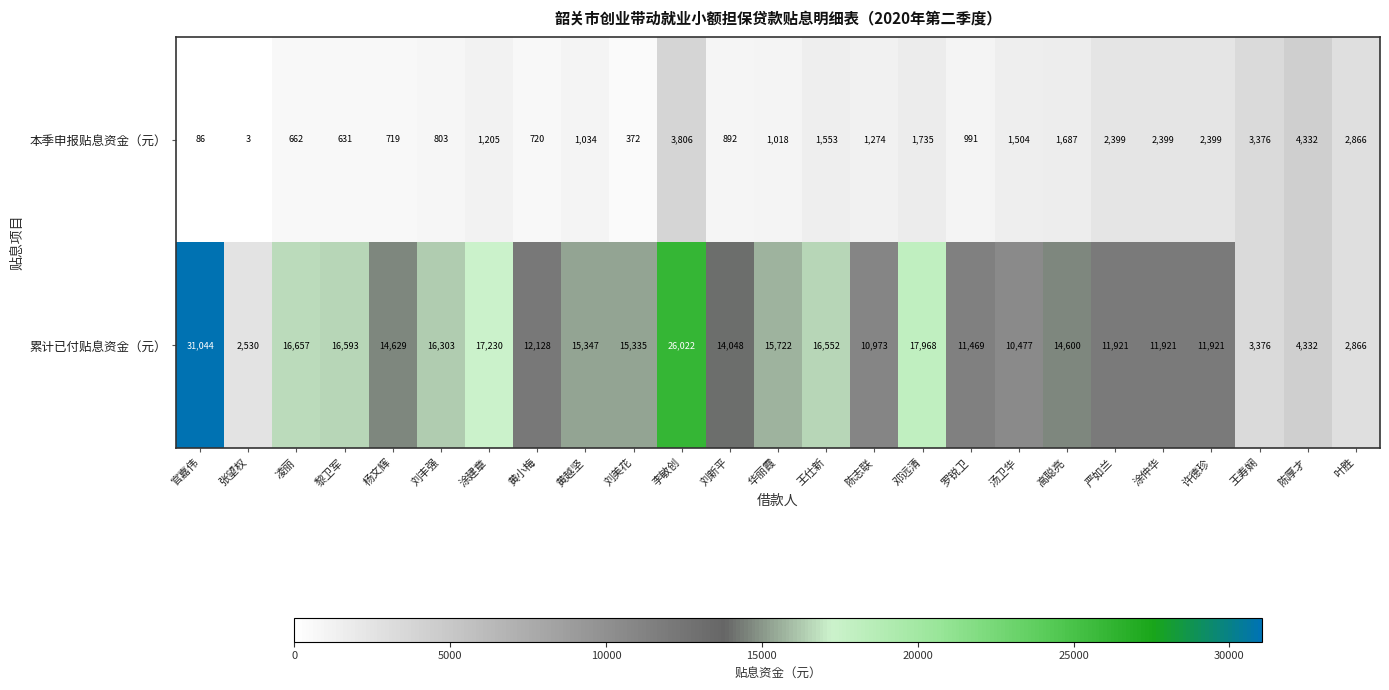

True or false: 本季申报贴息资金（元） has a value of 631 at 黎卫军.

True